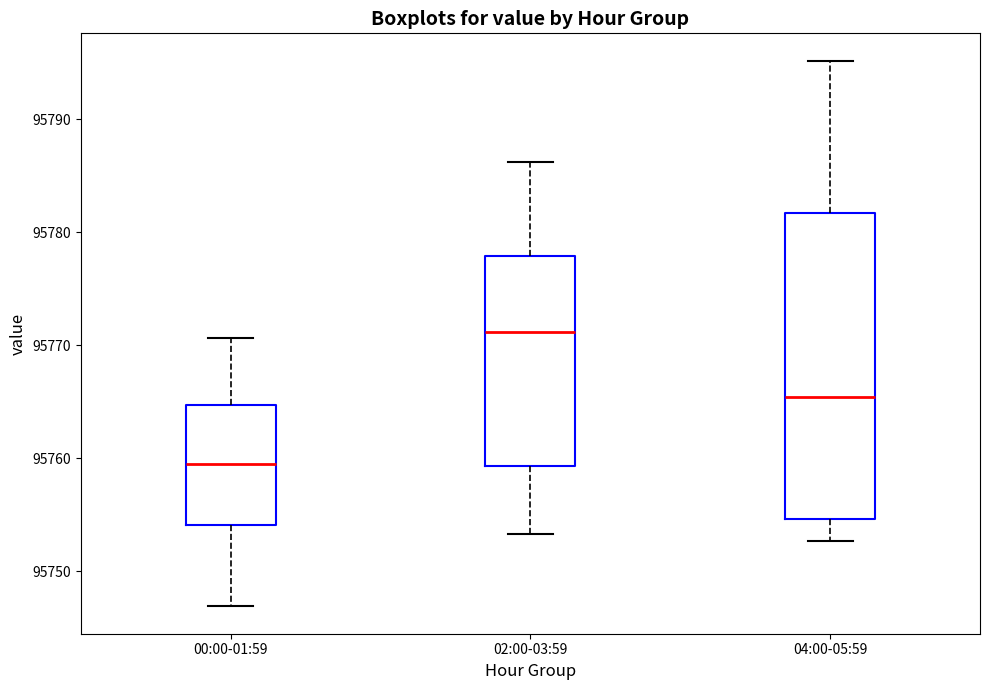

Which box is the tallest, from its lower edge to its upper edge?

04:00-05:59